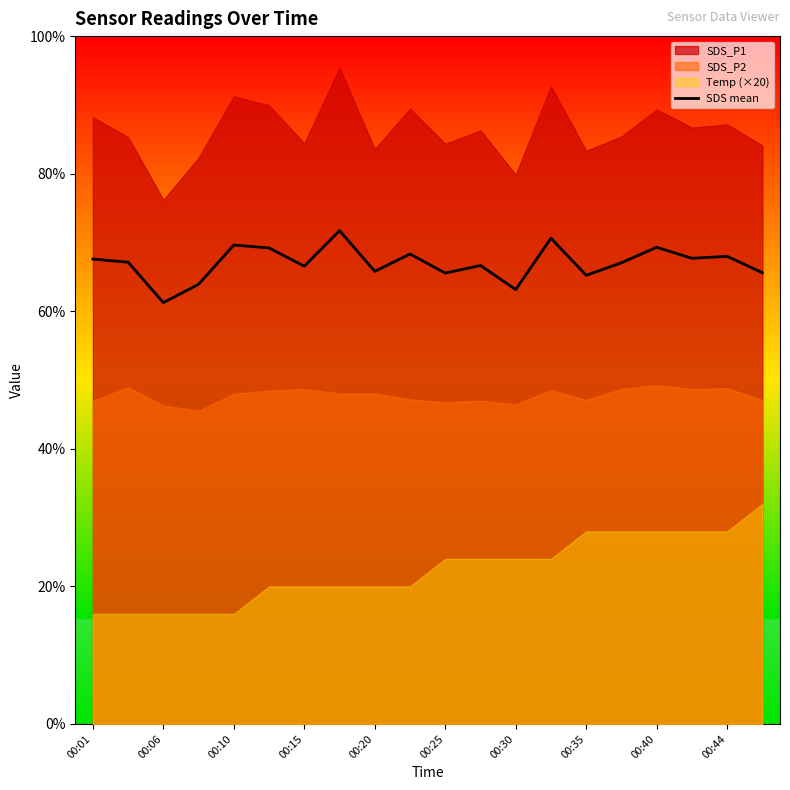

What is the change in value from 11 to 14?

-0.7